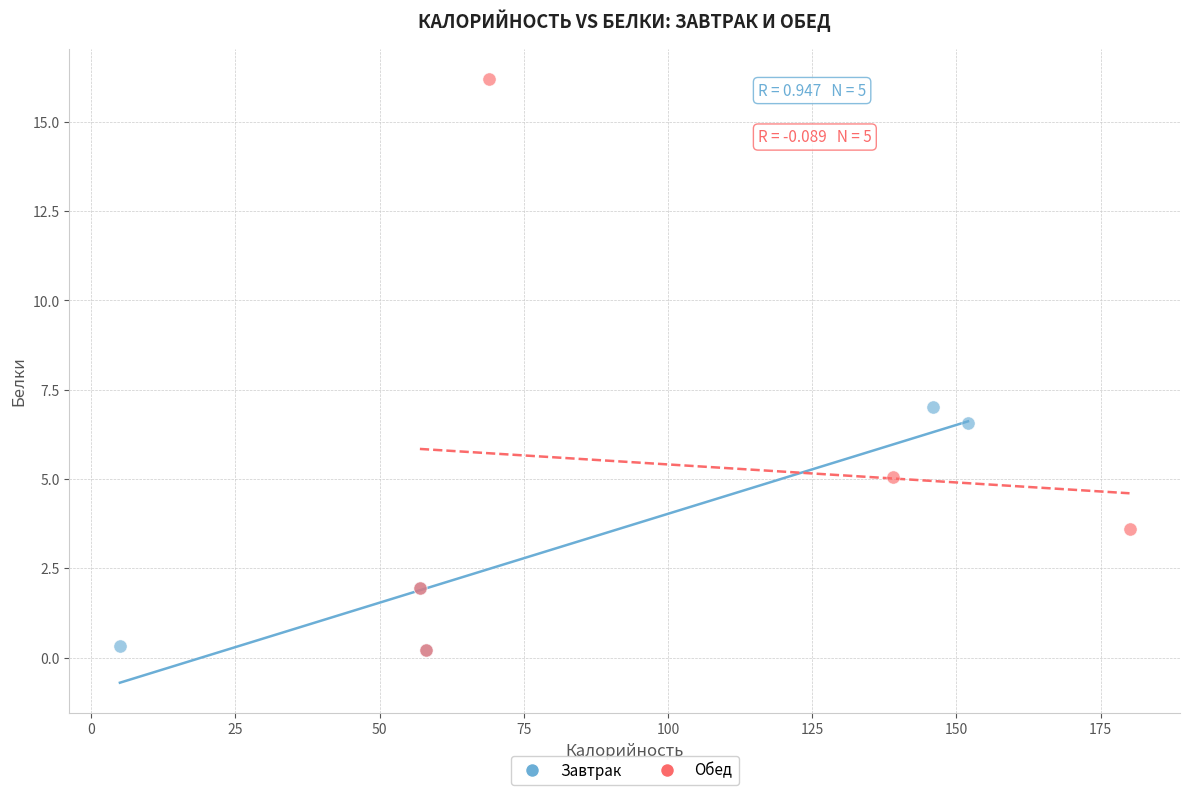

Which series reaches the maximum Y coordinate?

Обед